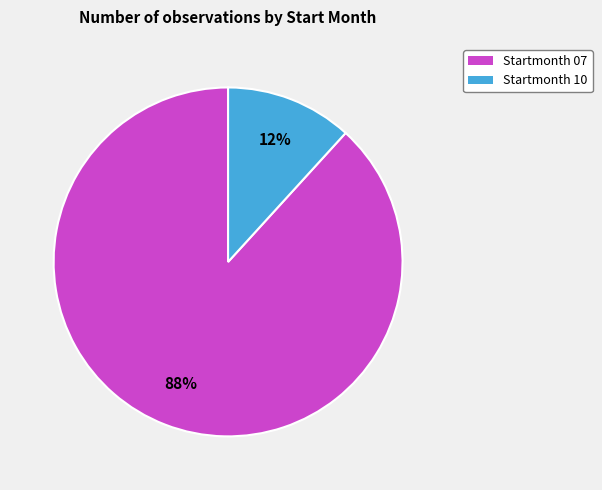

Which has a higher value, Startmonth 10 or Startmonth 07?

Startmonth 07